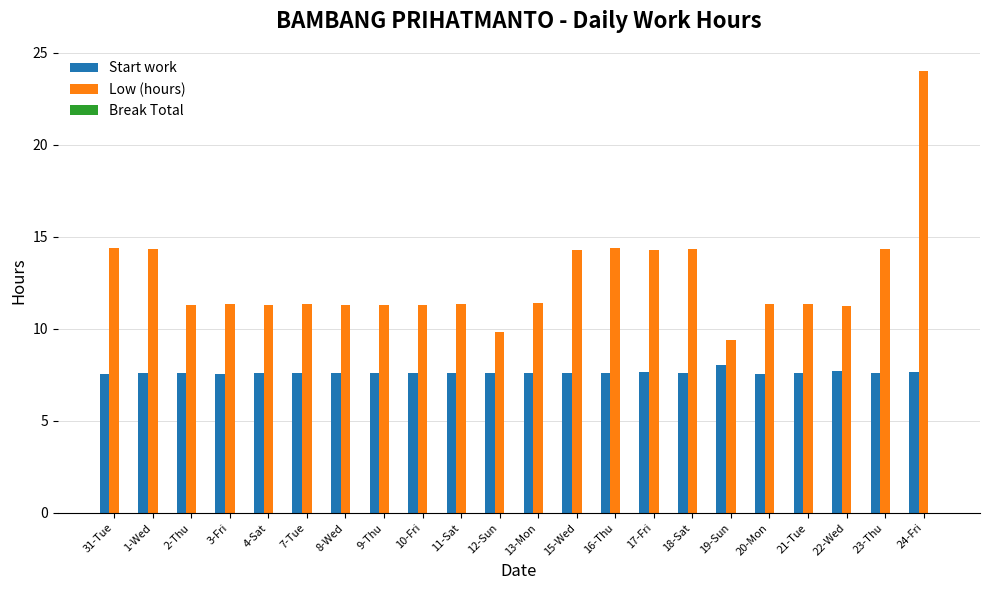

What is the difference between the second highest and minimum values in the Low (hours) series?

5.0